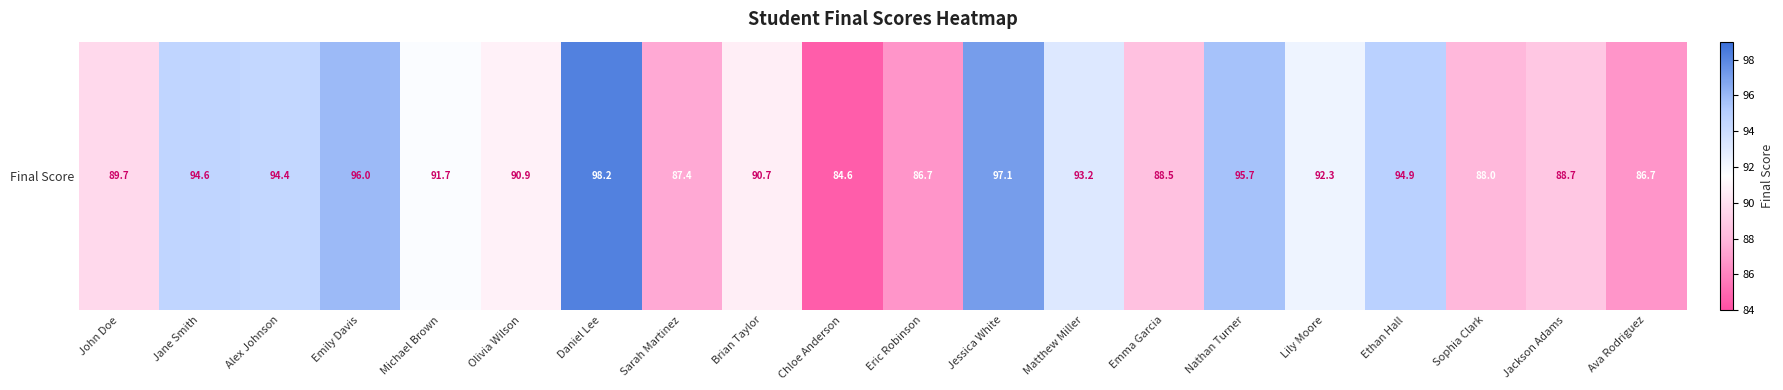

Reading left to right, extract all data points from this chart.

89.7	94.6	94.4	96.0	91.7	90.9	98.2	87.4	90.7	84.6	86.7	97.1	93.2	88.5	95.7	92.3	94.9	88.0	88.7	86.7